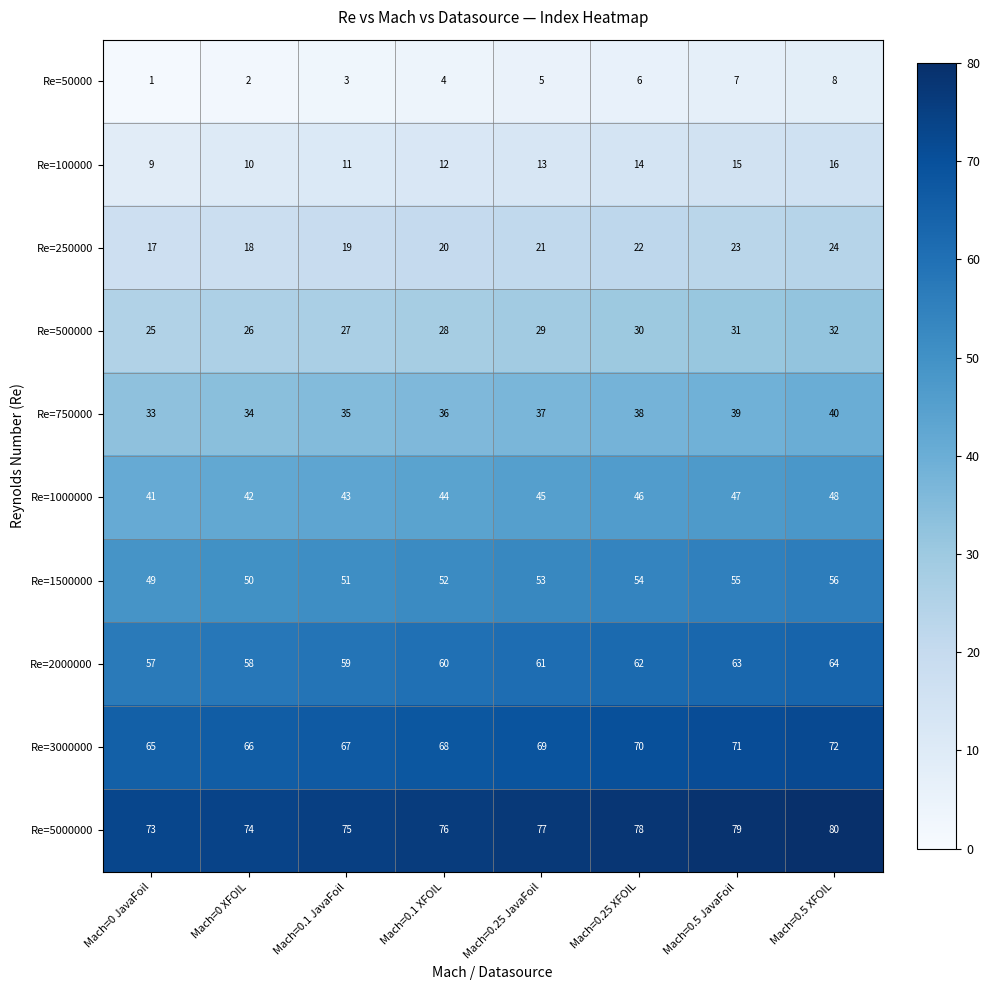

The Re=750000 series shows 40 at Mach=0.5 XFOIL. True or false?

True